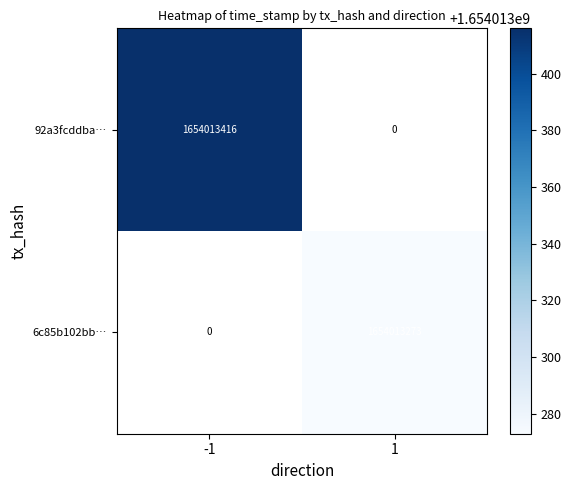

Is the value of 6c85b102bb41365f0f6f0b4cf0adbee9f6d1e64 at -1 greater than the value of 92a3fcddbaf87ebca8ab71ca6f196ee70b28a90 at 1?

No